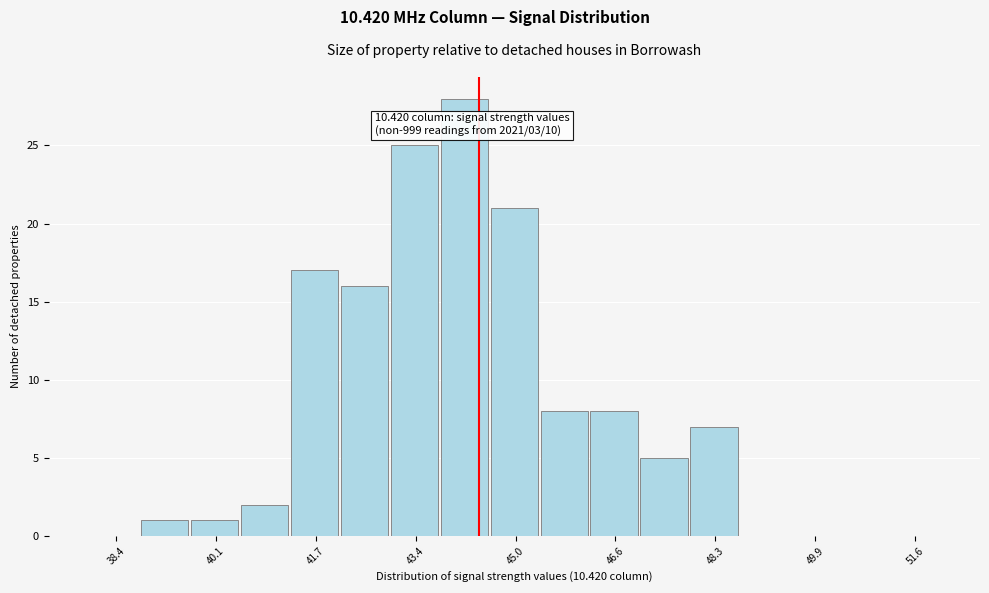

Over which range of the x-axis is the bar tallest?

43.8 to 44.6